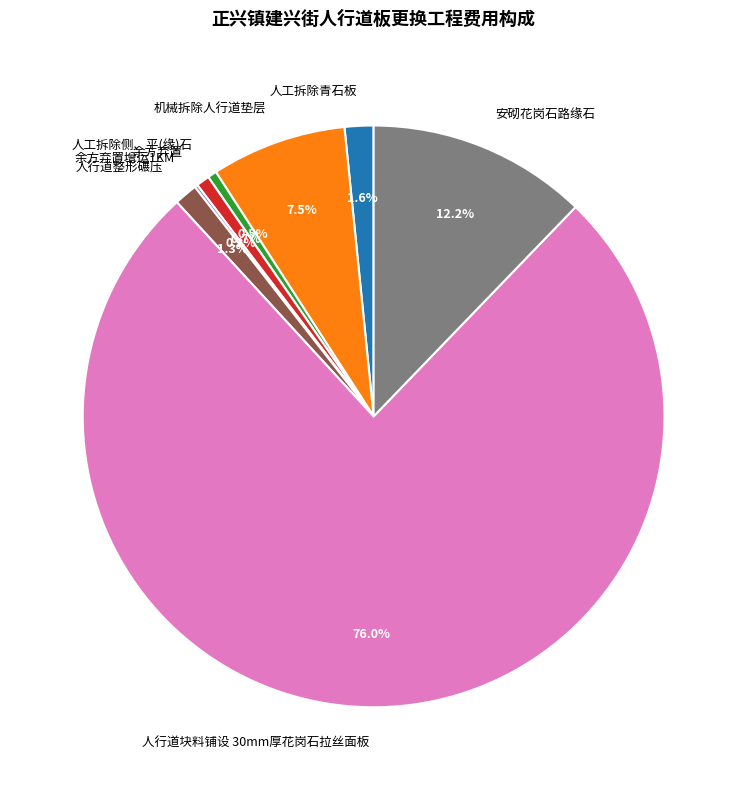

Does any single category account for the majority?

Yes